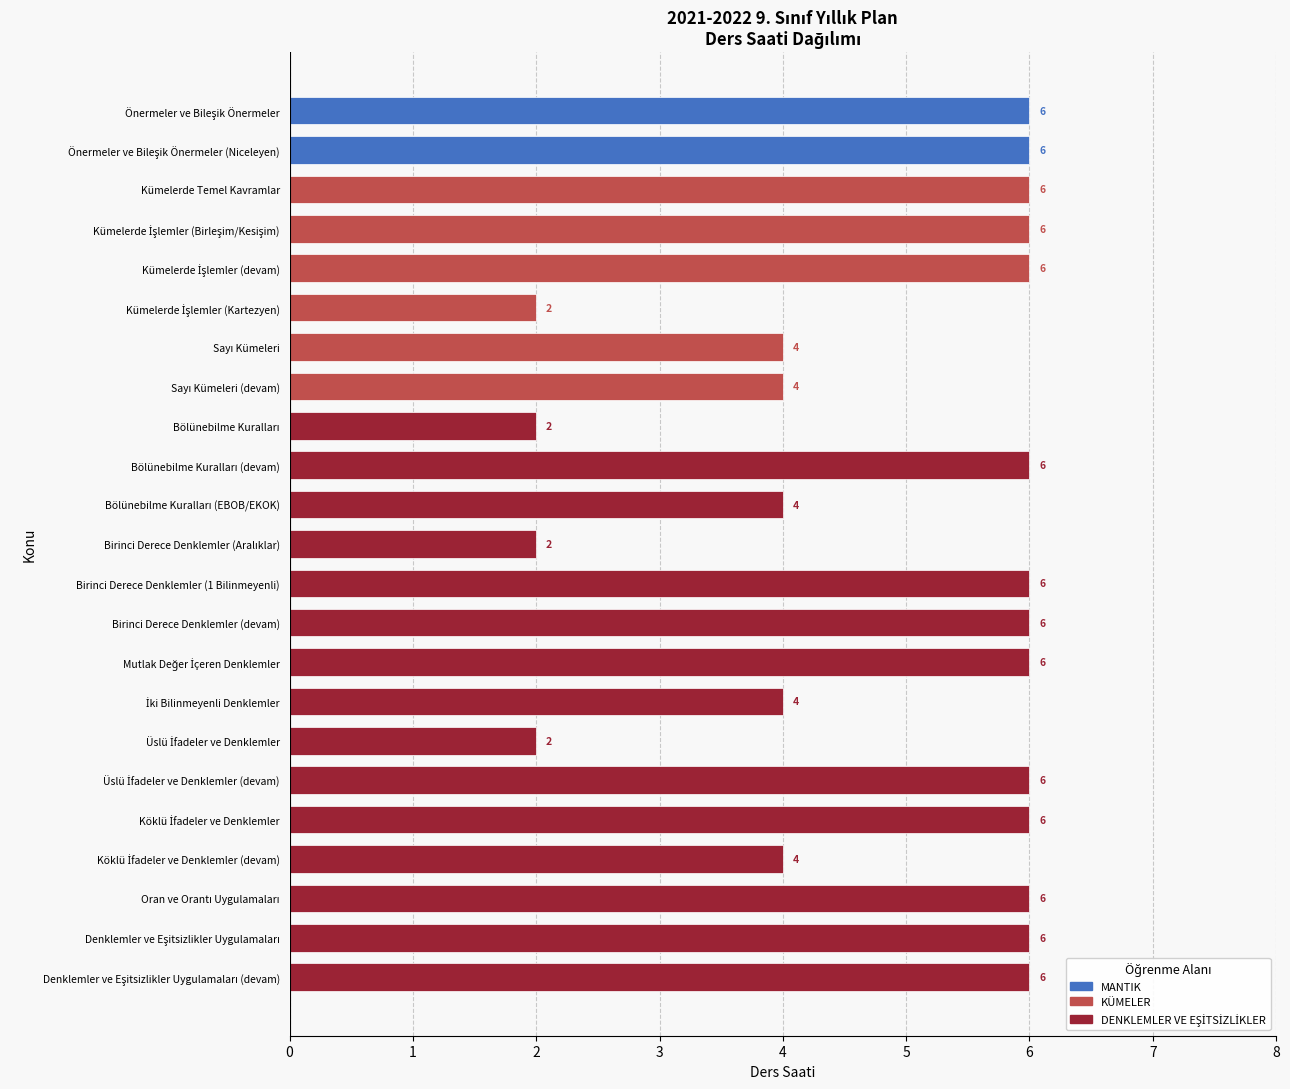

What is the label of the 13th bar from the top?

Birinci Derece Denklemler (1 Bilinmeyenli)